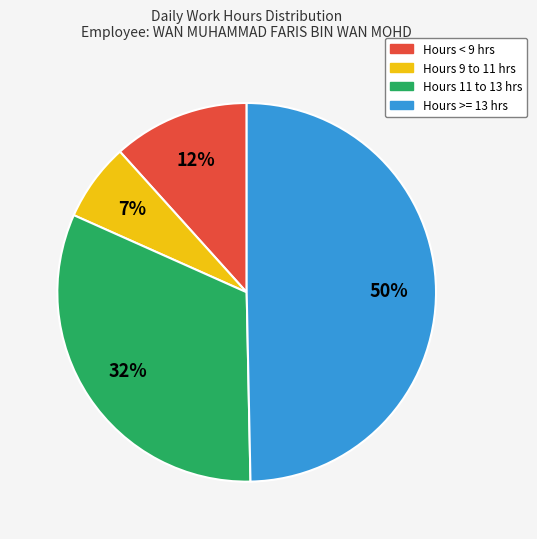

To the nearest percent, what is the difference between the Hours >= 13 hrs and Hours < 9 hrs slice percentages?

38%